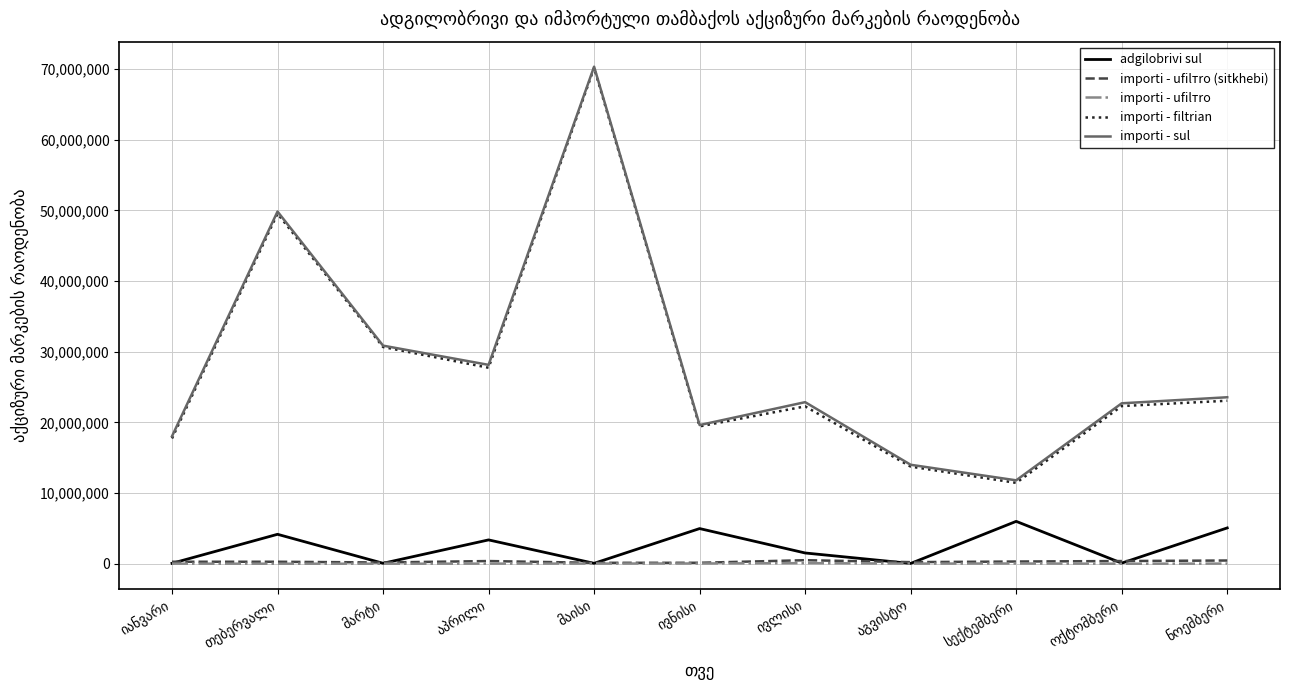

Is this an area chart (filled region under the line)?

No